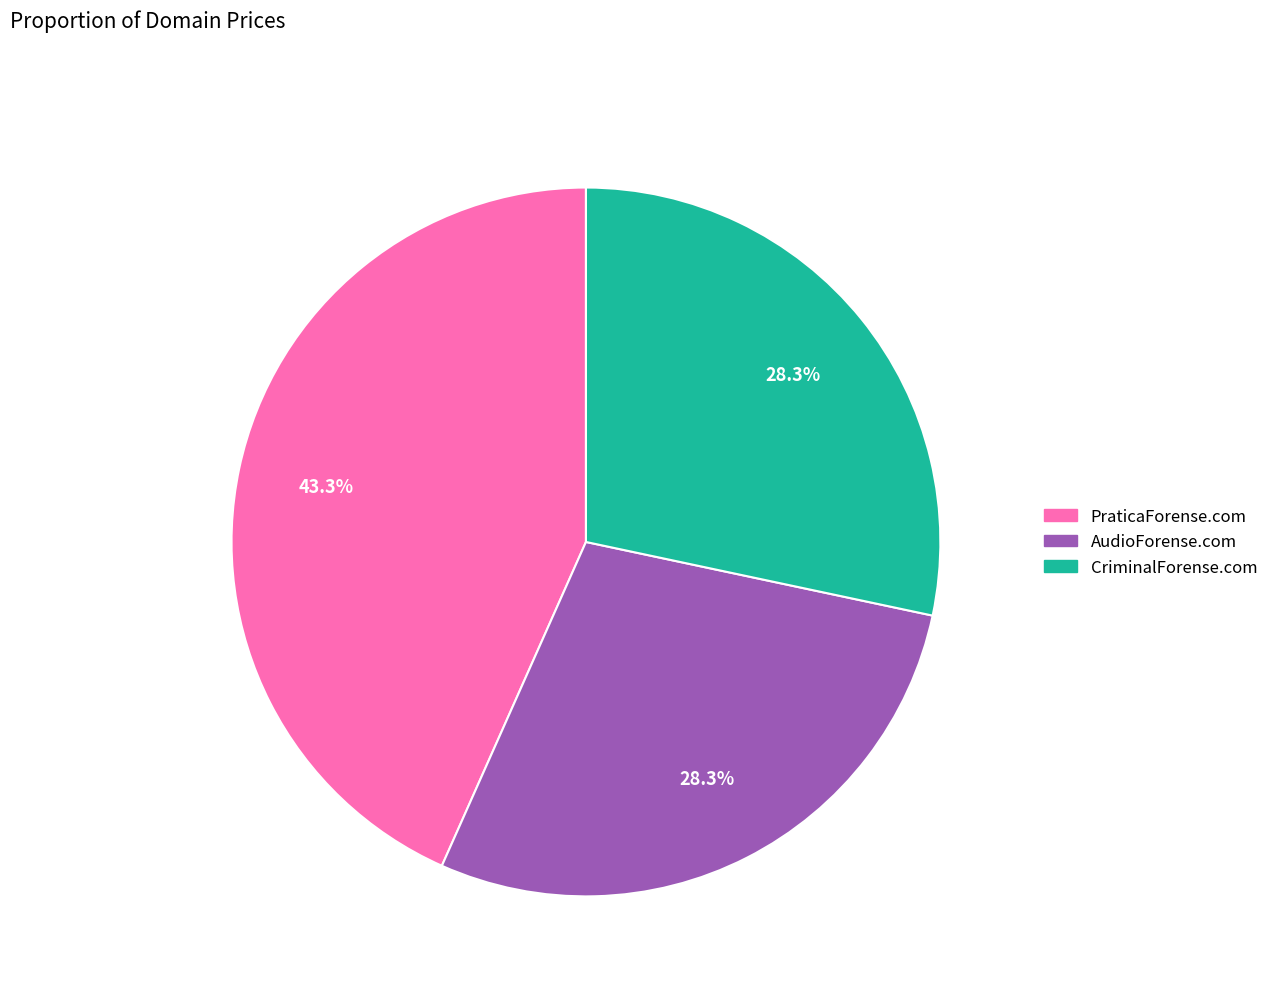

To the nearest percent, what is the difference between the PraticaForense.com and CriminalForense.com slice percentages?

15%